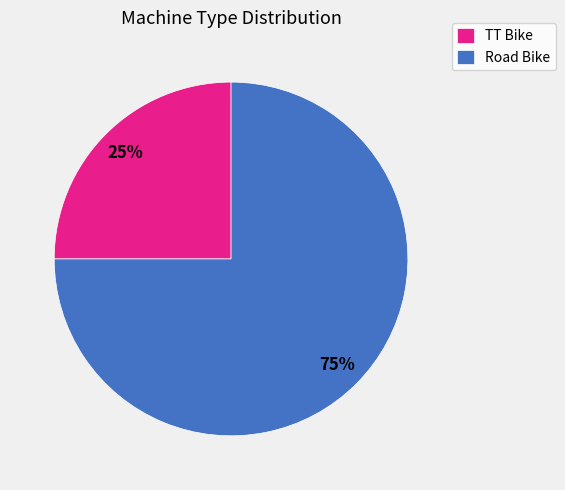

True or false: TT Bike accounts for 33% of the total.

False